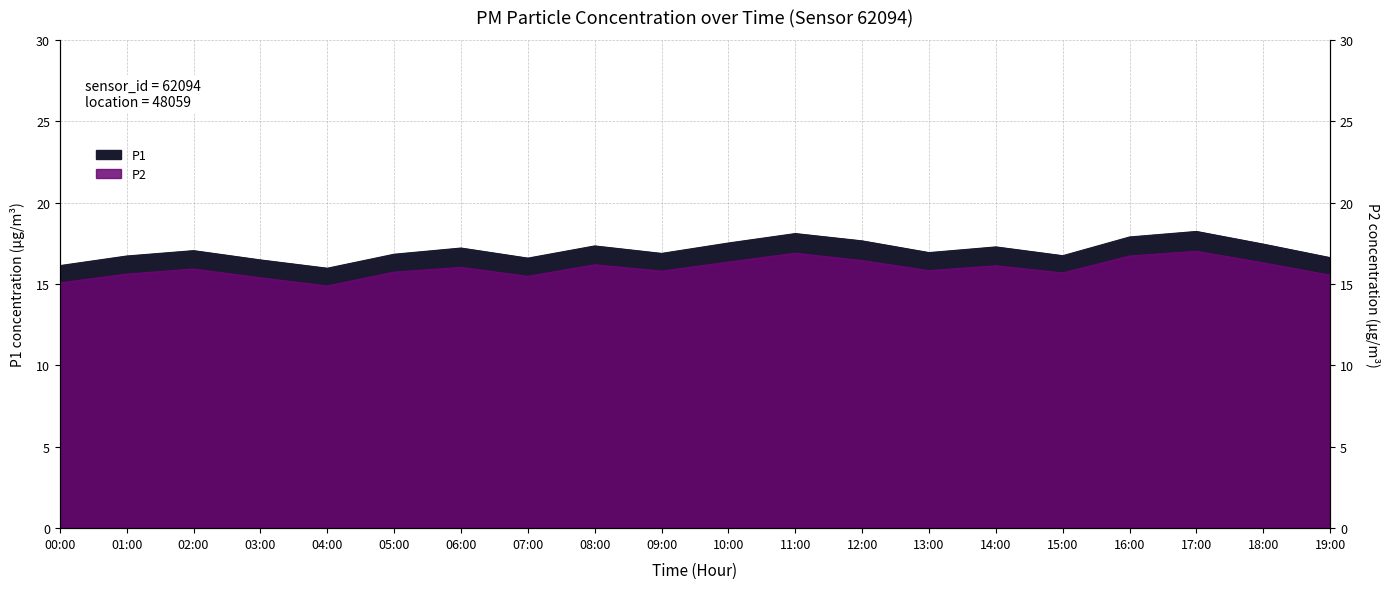

At 03:00, list the series in order from largest to smallest.

P1, P2